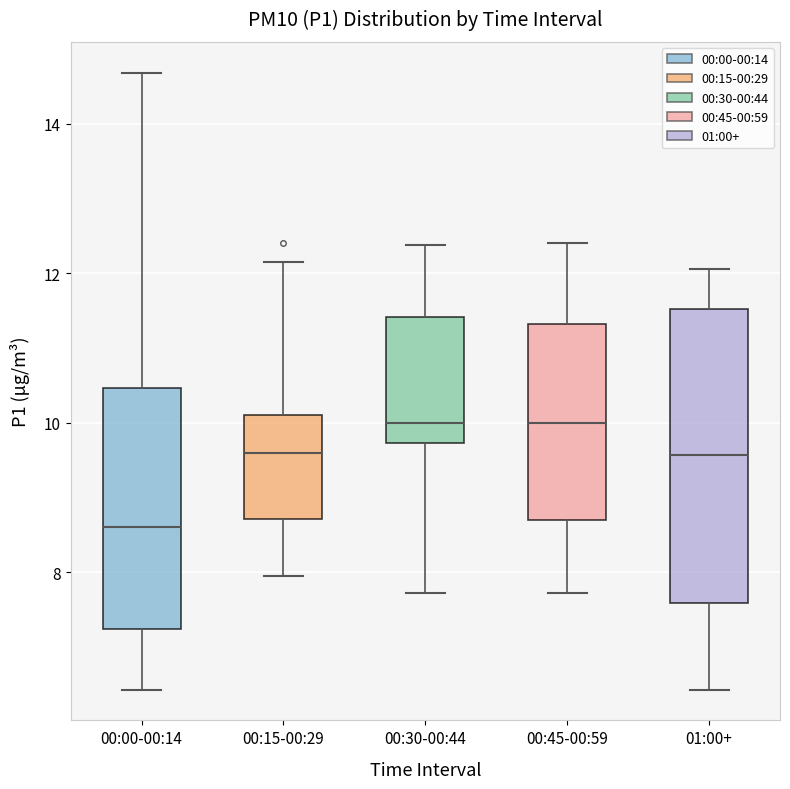

Reading left to right, read every box against the y-axis: the position of its median line, the range the box covers, and the ends of its whiskers. The values are not printed on the chart, so give them approximately, as read against the axis.

00:00-00:14: median 8.6, box 7.2 to 10.4, whiskers 6.4 to 14.6
00:15-00:29: median 9.6, box 8.8 to 10.2, whiskers 8.0 to 12.2
00:30-00:44: median 10.0, box 9.8 to 11.4, whiskers 7.8 to 12.4
00:45-00:59: median 10.0, box 8.8 to 11.4, whiskers 7.8 to 12.4
01:00+: median 9.6, box 7.6 to 11.6, whiskers 6.4 to 12.0